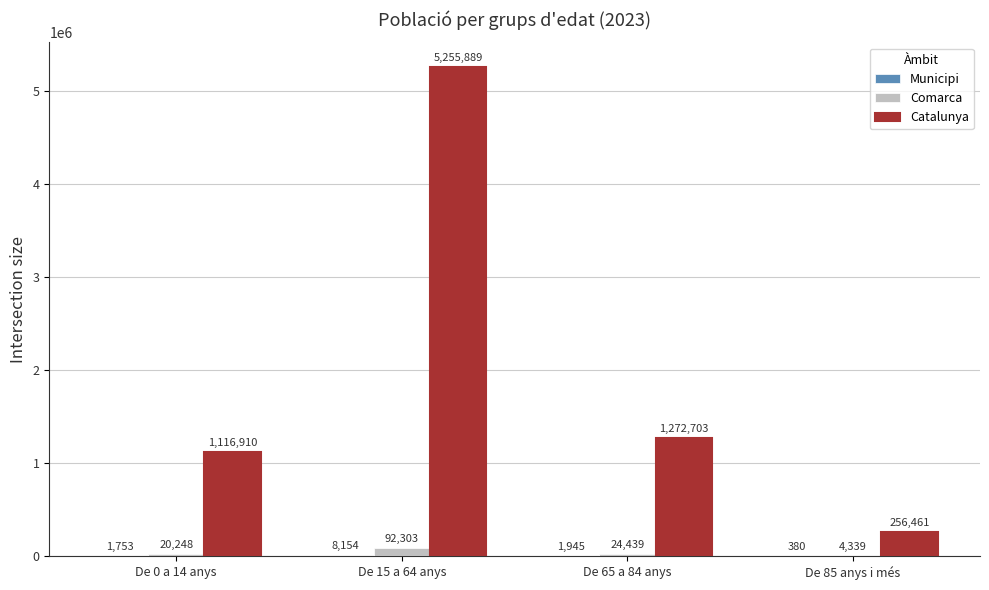

Which series has the largest total across all categories?

Catalunya